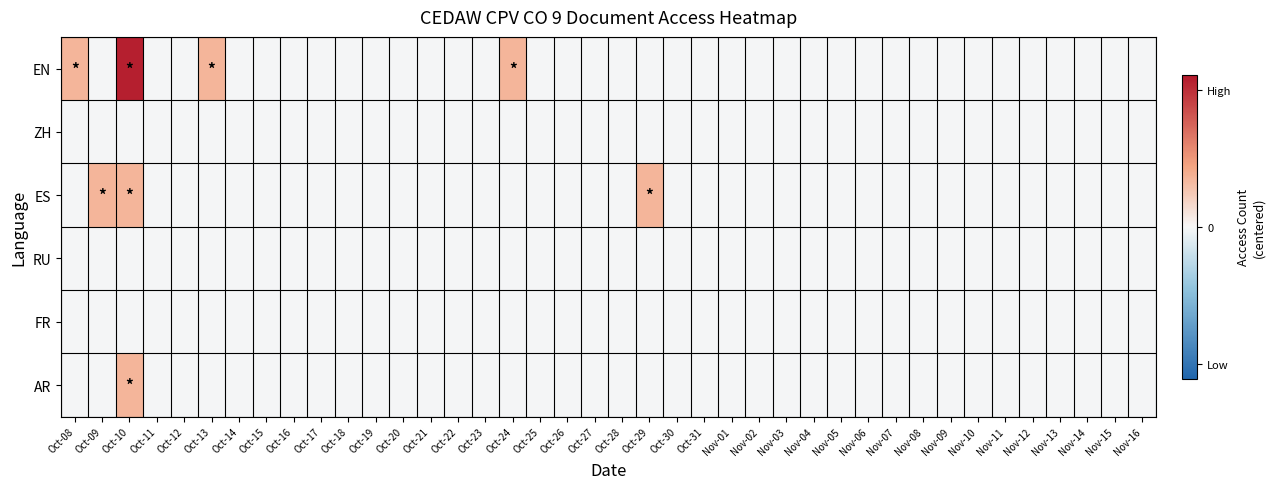

Reading left to right, list all the values displayed in this chart.

EN: Oct-08=1.0	Oct-09=-0.0	Oct-10=3.0	Oct-11=-0.0	Oct-12=-0.0	Oct-13=1.0	Oct-14=-0.0	Oct-15=-0.0	Oct-16=-0.0	Oct-17=-0.0	Oct-18=-0.0	Oct-19=-0.0	Oct-20=-0.0	Oct-21=-0.0	Oct-22=-0.0	Oct-23=-0.0	Oct-24=1.0	Oct-25=-0.0	Oct-26=-0.0	Oct-27=-0.0	Oct-28=-0.0	Oct-29=-0.0	Oct-30=-0.0	Oct-31=-0.0	Nov-01=-0.0	Nov-02=-0.0	Nov-03=-0.0	Nov-04=-0.0	Nov-05=-0.0	Nov-06=-0.0	Nov-07=-0.0	Nov-08=-0.0	Nov-09=-0.0	Nov-10=-0.0	Nov-11=-0.0	Nov-12=-0.0	Nov-13=-0.0	Nov-14=-0.0	Nov-15=-0.0	Nov-16=-0.0
ZH: Oct-08=-0.0	Oct-09=-0.0	Oct-10=-0.0	Oct-11=-0.0	Oct-12=-0.0	Oct-13=-0.0	Oct-14=-0.0	Oct-15=-0.0	Oct-16=-0.0	Oct-17=-0.0	Oct-18=-0.0	Oct-19=-0.0	Oct-20=-0.0	Oct-21=-0.0	Oct-22=-0.0	Oct-23=-0.0	Oct-24=-0.0	Oct-25=-0.0	Oct-26=-0.0	Oct-27=-0.0	Oct-28=-0.0	Oct-29=-0.0	Oct-30=-0.0	Oct-31=-0.0	Nov-01=-0.0	Nov-02=-0.0	Nov-03=-0.0	Nov-04=-0.0	Nov-05=-0.0	Nov-06=-0.0	Nov-07=-0.0	Nov-08=-0.0	Nov-09=-0.0	Nov-10=-0.0	Nov-11=-0.0	Nov-12=-0.0	Nov-13=-0.0	Nov-14=-0.0	Nov-15=-0.0	Nov-16=-0.0
ES: Oct-08=-0.0	Oct-09=1.0	Oct-10=1.0	Oct-11=-0.0	Oct-12=-0.0	Oct-13=-0.0	Oct-14=-0.0	Oct-15=-0.0	Oct-16=-0.0	Oct-17=-0.0	Oct-18=-0.0	Oct-19=-0.0	Oct-20=-0.0	Oct-21=-0.0	Oct-22=-0.0	Oct-23=-0.0	Oct-24=-0.0	Oct-25=-0.0	Oct-26=-0.0	Oct-27=-0.0	Oct-28=-0.0	Oct-29=1.0	Oct-30=-0.0	Oct-31=-0.0	Nov-01=-0.0	Nov-02=-0.0	Nov-03=-0.0	Nov-04=-0.0	Nov-05=-0.0	Nov-06=-0.0	Nov-07=-0.0	Nov-08=-0.0	Nov-09=-0.0	Nov-10=-0.0	Nov-11=-0.0	Nov-12=-0.0	Nov-13=-0.0	Nov-14=-0.0	Nov-15=-0.0	Nov-16=-0.0
RU: Oct-08=-0.0	Oct-09=-0.0	Oct-10=-0.0	Oct-11=-0.0	Oct-12=-0.0	Oct-13=-0.0	Oct-14=-0.0	Oct-15=-0.0	Oct-16=-0.0	Oct-17=-0.0	Oct-18=-0.0	Oct-19=-0.0	Oct-20=-0.0	Oct-21=-0.0	Oct-22=-0.0	Oct-23=-0.0	Oct-24=-0.0	Oct-25=-0.0	Oct-26=-0.0	Oct-27=-0.0	Oct-28=-0.0	Oct-29=-0.0	Oct-30=-0.0	Oct-31=-0.0	Nov-01=-0.0	Nov-02=-0.0	Nov-03=-0.0	Nov-04=-0.0	Nov-05=-0.0	Nov-06=-0.0	Nov-07=-0.0	Nov-08=-0.0	Nov-09=-0.0	Nov-10=-0.0	Nov-11=-0.0	Nov-12=-0.0	Nov-13=-0.0	Nov-14=-0.0	Nov-15=-0.0	Nov-16=-0.0
FR: Oct-08=-0.0	Oct-09=-0.0	Oct-10=-0.0	Oct-11=-0.0	Oct-12=-0.0	Oct-13=-0.0	Oct-14=-0.0	Oct-15=-0.0	Oct-16=-0.0	Oct-17=-0.0	Oct-18=-0.0	Oct-19=-0.0	Oct-20=-0.0	Oct-21=-0.0	Oct-22=-0.0	Oct-23=-0.0	Oct-24=-0.0	Oct-25=-0.0	Oct-26=-0.0	Oct-27=-0.0	Oct-28=-0.0	Oct-29=-0.0	Oct-30=-0.0	Oct-31=-0.0	Nov-01=-0.0	Nov-02=-0.0	Nov-03=-0.0	Nov-04=-0.0	Nov-05=-0.0	Nov-06=-0.0	Nov-07=-0.0	Nov-08=-0.0	Nov-09=-0.0	Nov-10=-0.0	Nov-11=-0.0	Nov-12=-0.0	Nov-13=-0.0	Nov-14=-0.0	Nov-15=-0.0	Nov-16=-0.0
AR: Oct-08=-0.0	Oct-09=-0.0	Oct-10=1.0	Oct-11=-0.0	Oct-12=-0.0	Oct-13=-0.0	Oct-14=-0.0	Oct-15=-0.0	Oct-16=-0.0	Oct-17=-0.0	Oct-18=-0.0	Oct-19=-0.0	Oct-20=-0.0	Oct-21=-0.0	Oct-22=-0.0	Oct-23=-0.0	Oct-24=-0.0	Oct-25=-0.0	Oct-26=-0.0	Oct-27=-0.0	Oct-28=-0.0	Oct-29=-0.0	Oct-30=-0.0	Oct-31=-0.0	Nov-01=-0.0	Nov-02=-0.0	Nov-03=-0.0	Nov-04=-0.0	Nov-05=-0.0	Nov-06=-0.0	Nov-07=-0.0	Nov-08=-0.0	Nov-09=-0.0	Nov-10=-0.0	Nov-11=-0.0	Nov-12=-0.0	Nov-13=-0.0	Nov-14=-0.0	Nov-15=-0.0	Nov-16=-0.0